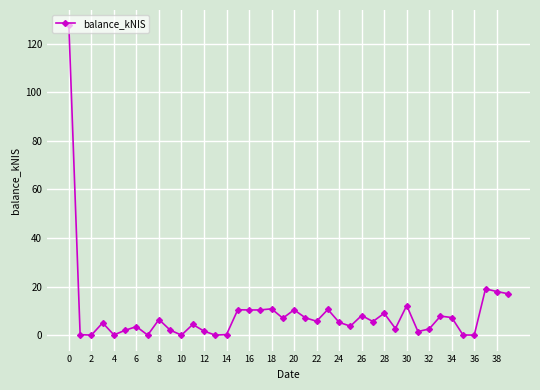

What is the average value?

8.9